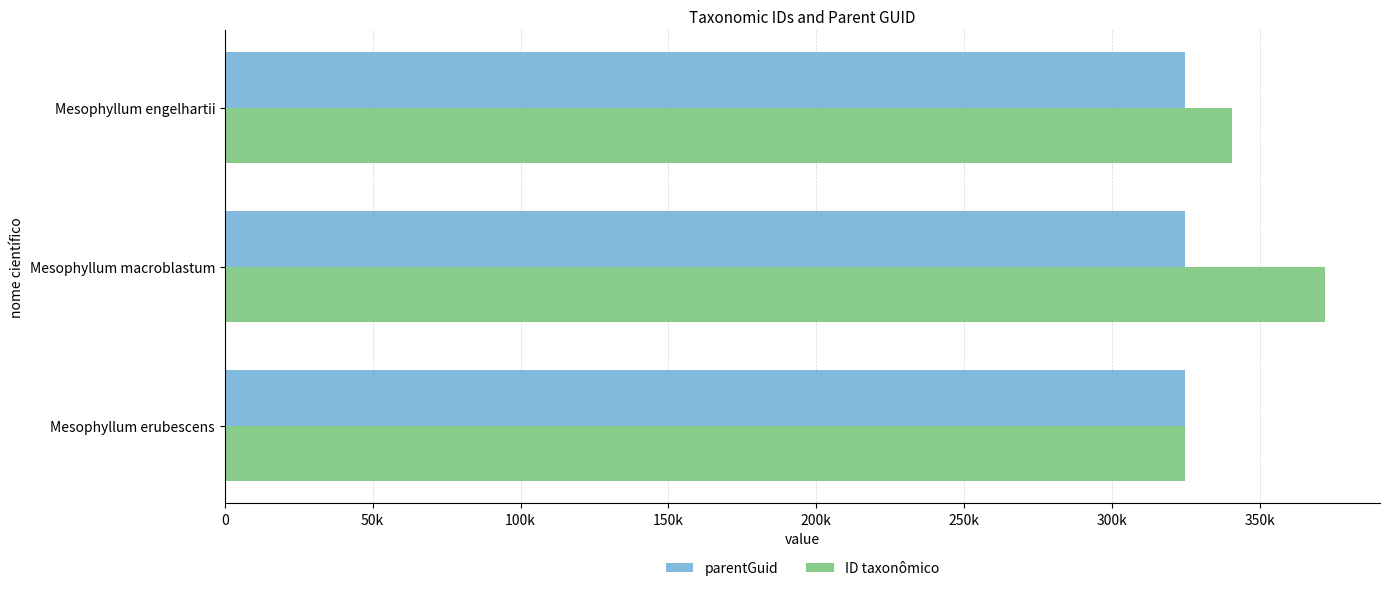

What are all the series names shown in the legend?

parentGuid, ID taxonômico